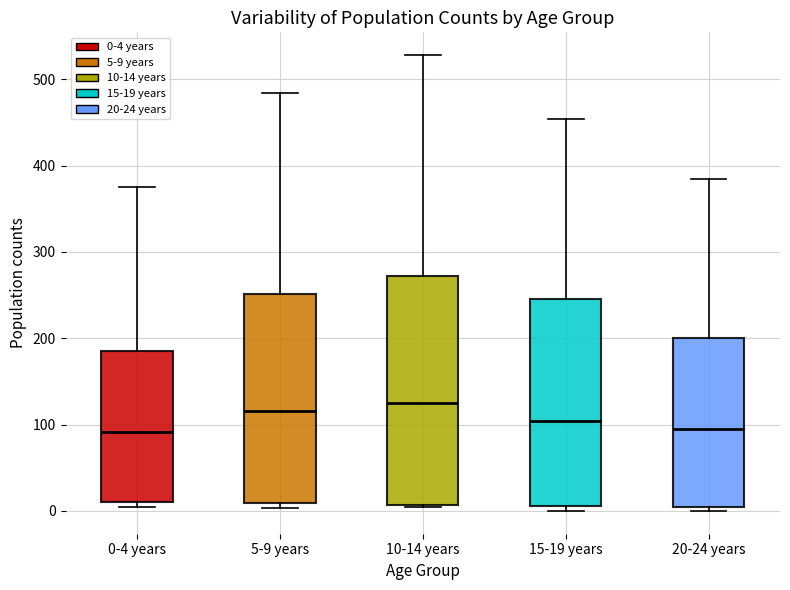

Where is the upper edge of the box for 5-9 years on the y-axis? The values are not printed on the chart, so give them approximately, as read against the axis.

250